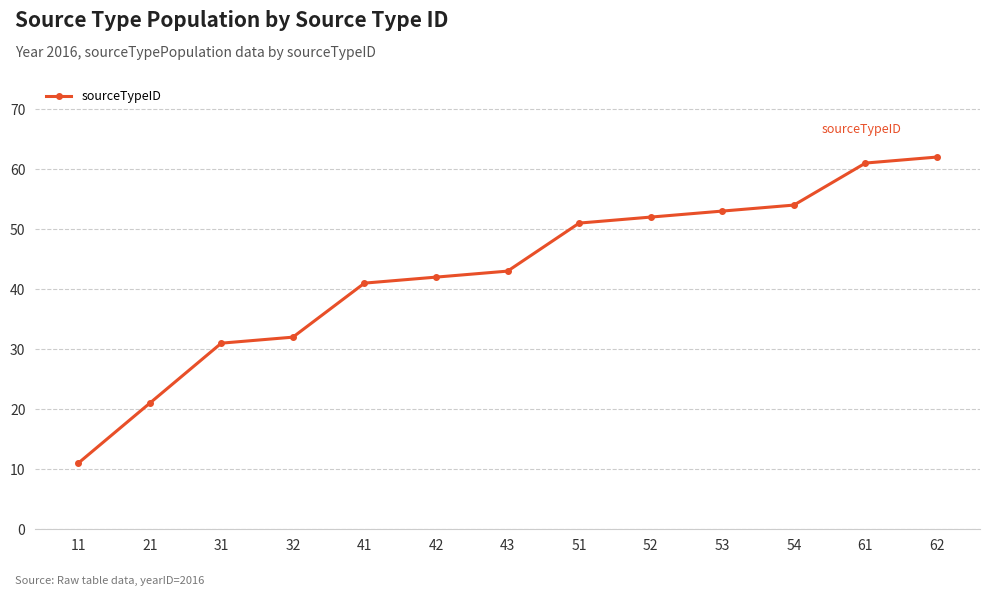

How many categories are shown in the chart?

13